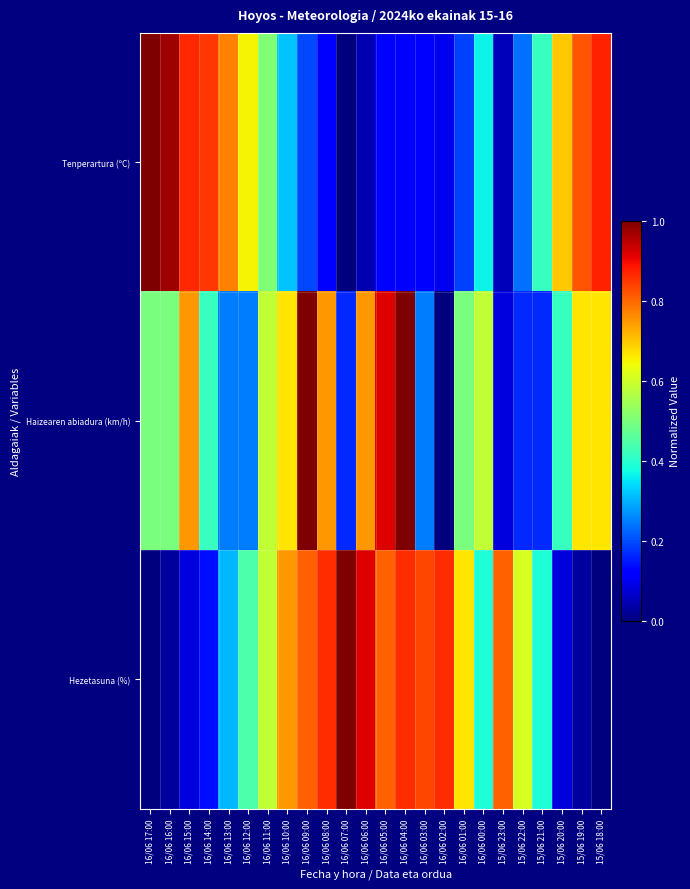

Reading left to right, what are all the values shown in this chart?

Tenperartura (ºC): 16/06 17:00=1.0	16/06 16:00=1.0	16/06 15:00=0.9	16/06 14:00=0.8	16/06 13:00=0.8	16/06 12:00=0.7	16/06 11:00=0.5	16/06 10:00=0.3	16/06 09:00=0.2	16/06 08:00=0.1	16/06 07:00=0.0	16/06 06:00=0.0	16/06 05:00=0.1	16/06 04:00=0.1	16/06 03:00=0.1	16/06 02:00=0.1	16/06 01:00=0.2	16/06 00:00=0.4	15/06 23:00=0.1	15/06 22:00=0.2	15/06 21:00=0.4	15/06 20:00=0.7	15/06 19:00=0.8	15/06 18:00=0.9
Haizearen abiadura (km/h): 16/06 17:00=0.5	16/06 16:00=0.5	16/06 15:00=0.7	16/06 14:00=0.4	16/06 13:00=0.2	16/06 12:00=0.2	16/06 11:00=0.6	16/06 10:00=0.7	16/06 09:00=1.0	16/06 08:00=0.7	16/06 07:00=0.2	16/06 06:00=0.7	16/06 05:00=0.9	16/06 04:00=1.0	16/06 03:00=0.2	16/06 02:00=0.0	16/06 01:00=0.5	16/06 00:00=0.6	15/06 23:00=0.1	15/06 22:00=0.2	15/06 21:00=0.2	15/06 20:00=0.4	15/06 19:00=0.7	15/06 18:00=0.7
Hezetasuna (%): 16/06 17:00=0.0	16/06 16:00=0.0	16/06 15:00=0.1	16/06 14:00=0.1	16/06 13:00=0.3	16/06 12:00=0.4	16/06 11:00=0.6	16/06 10:00=0.7	16/06 09:00=0.8	16/06 08:00=0.9	16/06 07:00=1.0	16/06 06:00=0.9	16/06 05:00=0.8	16/06 04:00=0.9	16/06 03:00=0.8	16/06 02:00=0.9	16/06 01:00=0.7	16/06 00:00=0.4	15/06 23:00=0.8	15/06 22:00=0.6	15/06 21:00=0.4	15/06 20:00=0.1	15/06 19:00=0.0	15/06 18:00=0.0